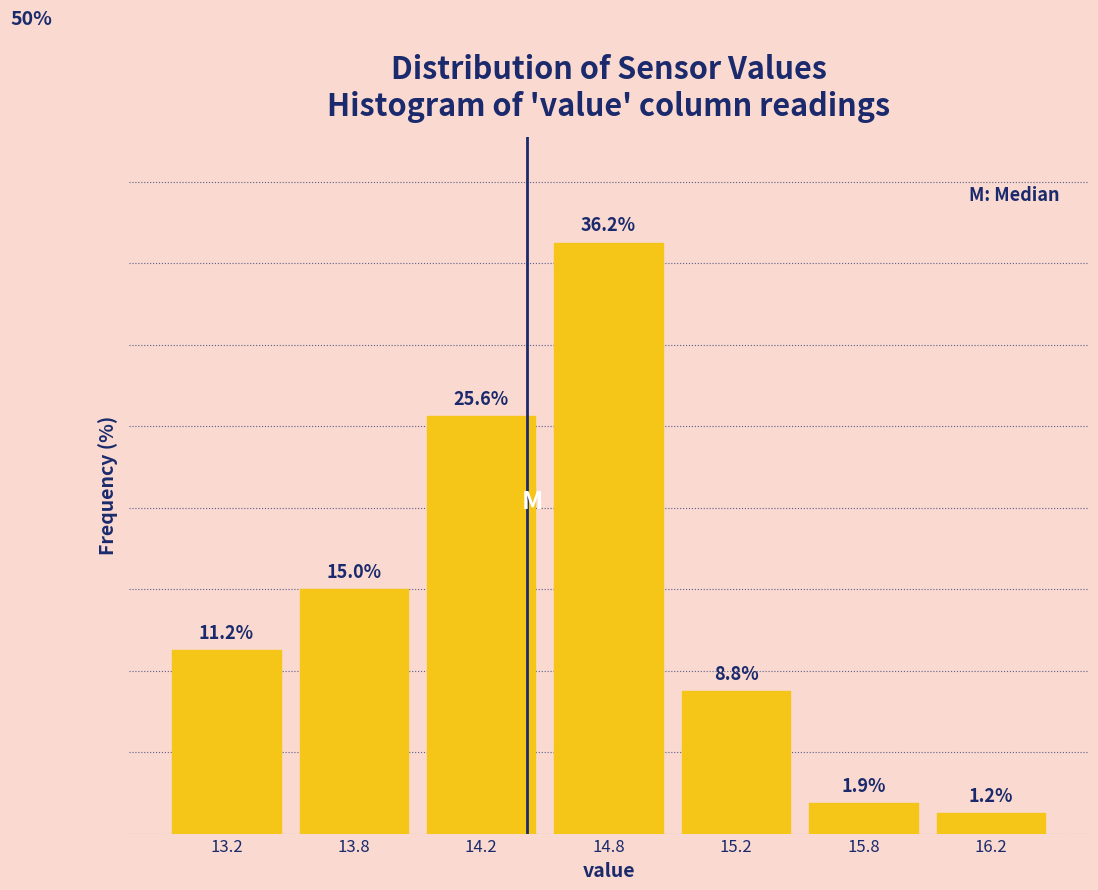

List the labels in order of value, largest first.

14.8, 14.2, 13.8, 13.2, 15.2, 15.8, 16.2